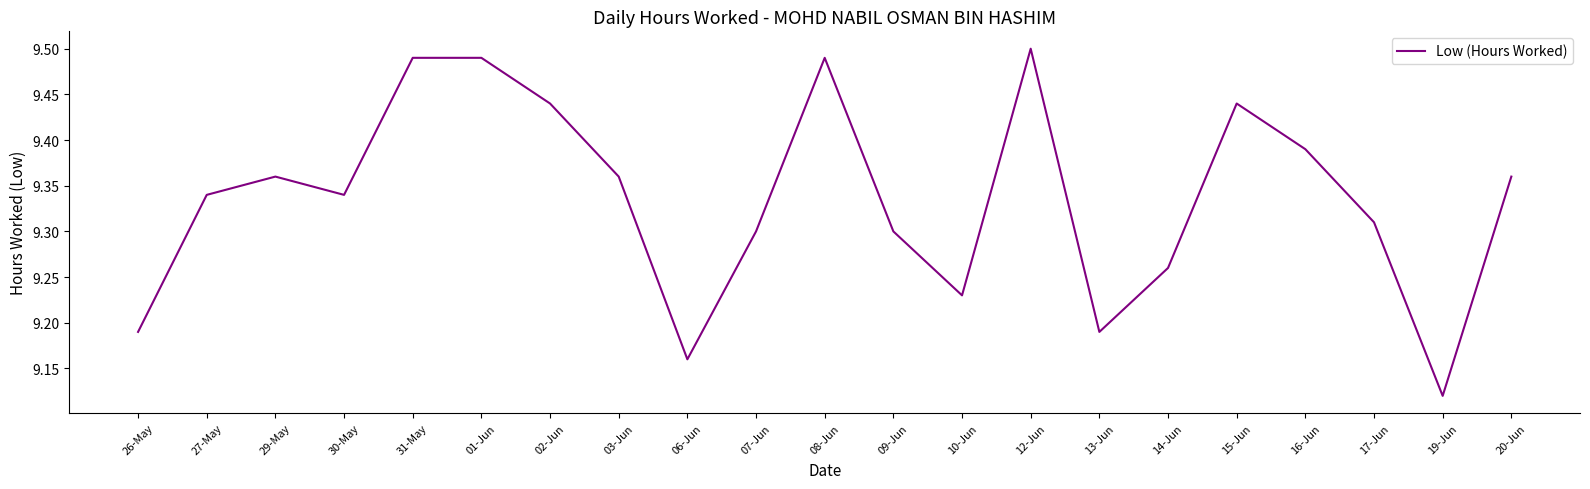

What is the ratio of the value at 16-Jun to the value at 01-Jun?

1.0